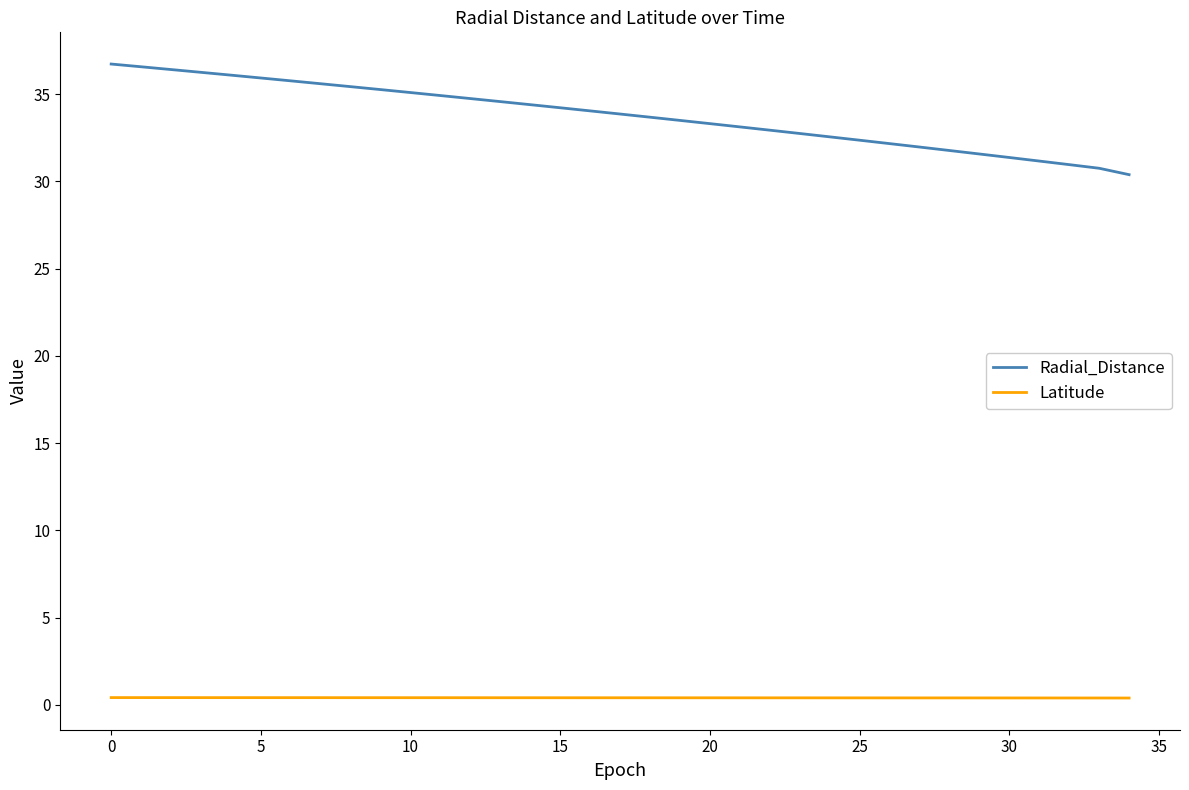

Rank the series by their maximum value, from highest to lowest.

Radial_Distance, Latitude